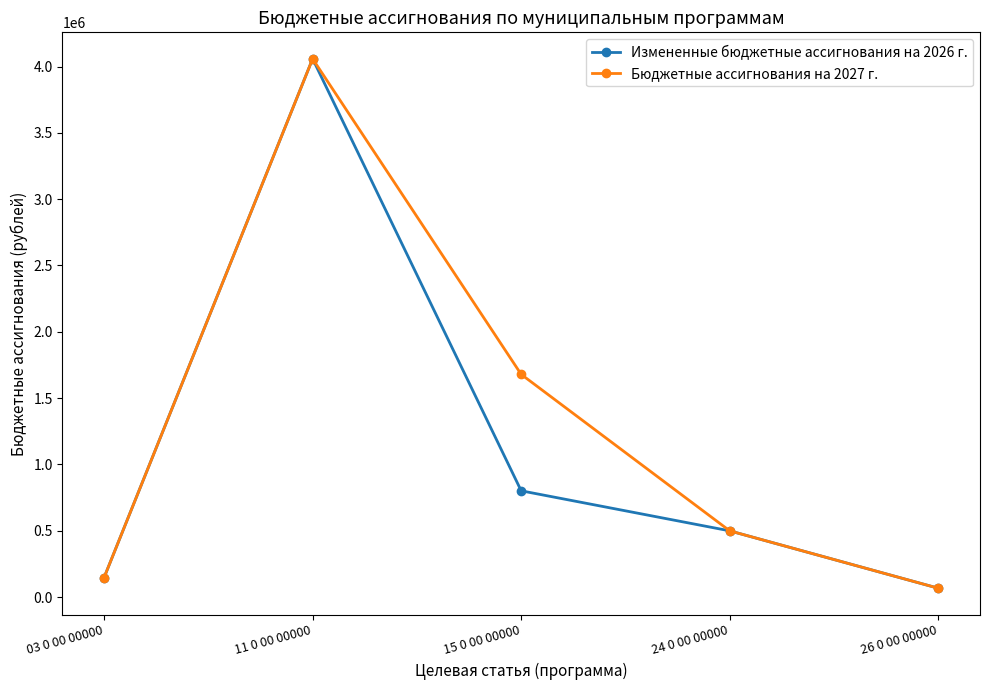

The Измененные бюджетные ассигнования на 2026 г. series shows 5776243.9 at 11 0 00 00000. True or false?

False